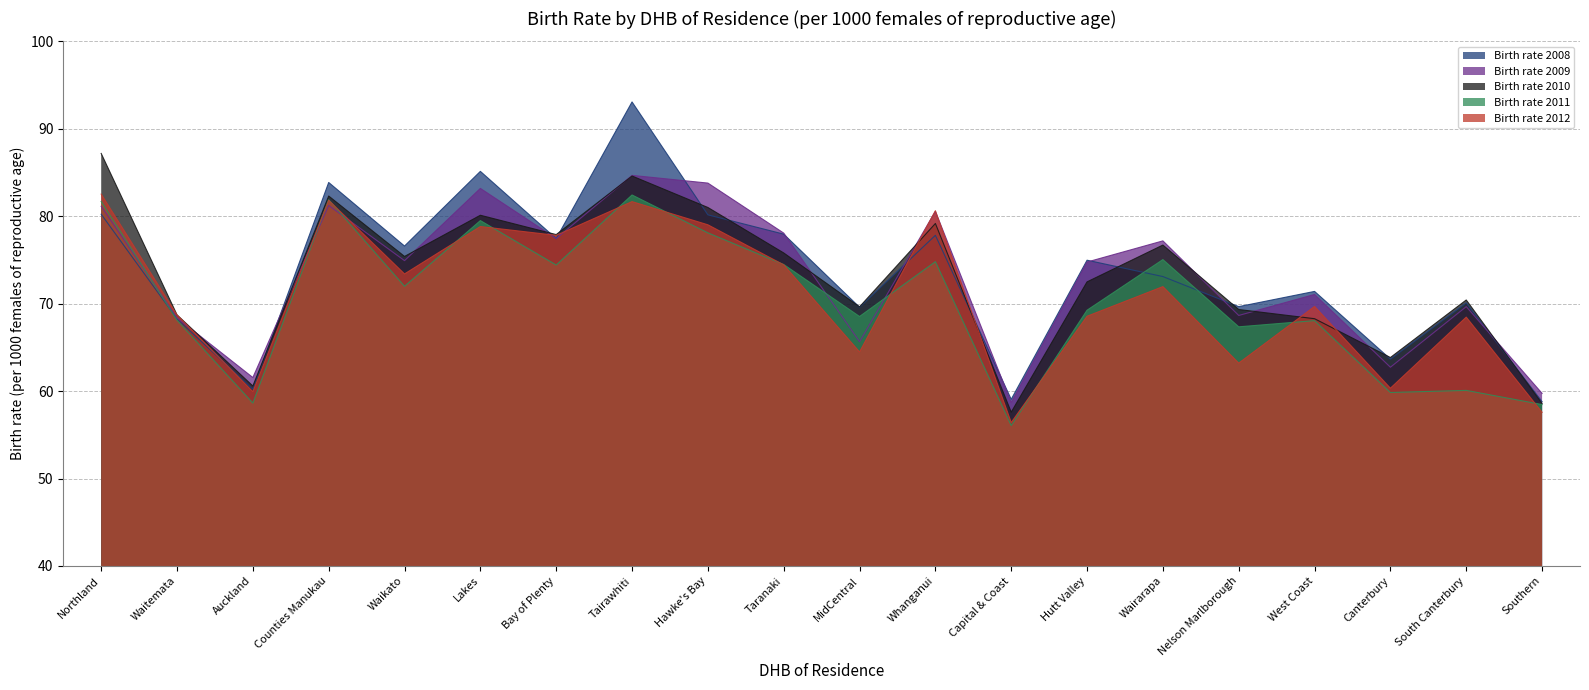

What is the sum of the Birth rate 2012 values at Counties Manukau and Nelson Marlborough?

145.0